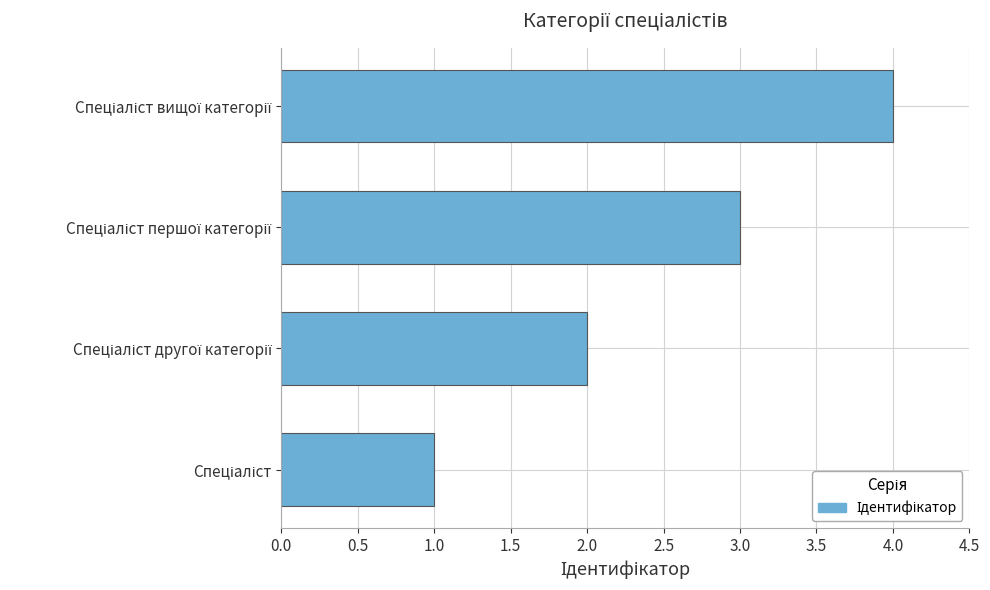

How many bars are there in total?

4